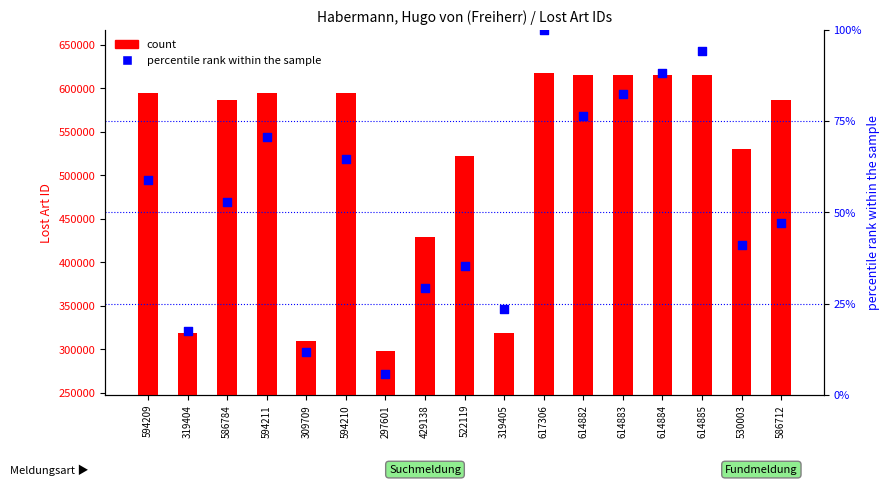

Which series reaches the maximum Y coordinate?

count